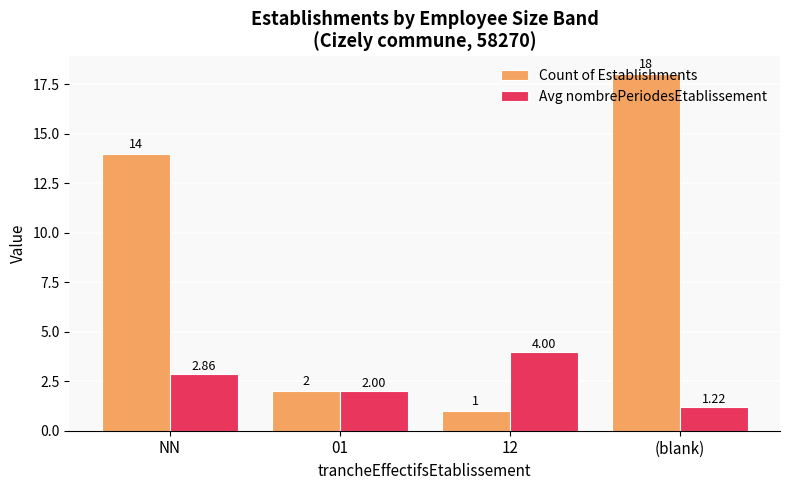

List the labels in order of Avg nombrePeriodesEtablissement value, largest first.

12, NN, 01, (blank)